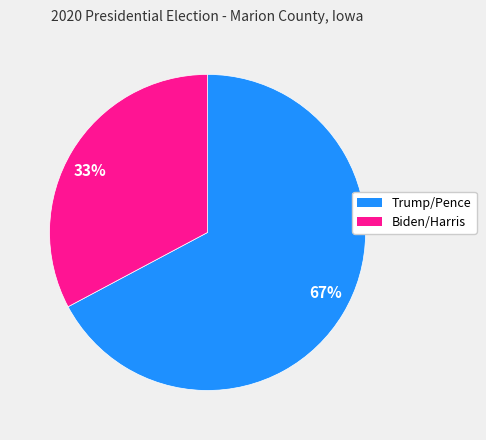

To the nearest percent, what portion does 67% represent?

67%